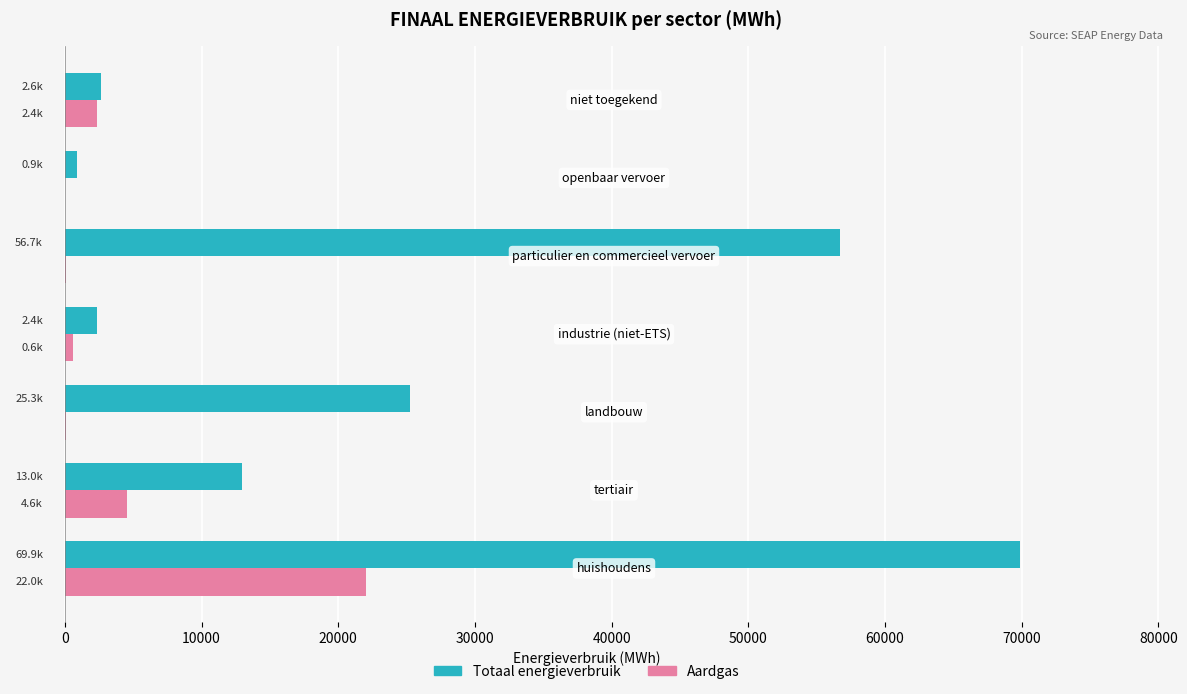

What is the maximum value for Aardgas?

22002.9